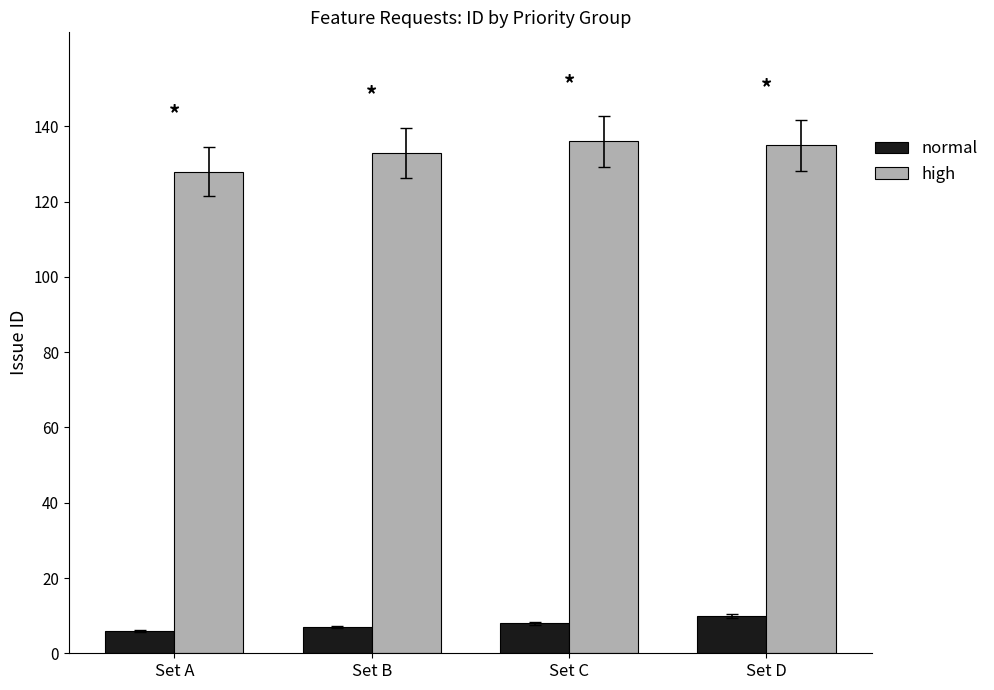

List the series in order of their overall mean, highest first.

high, normal